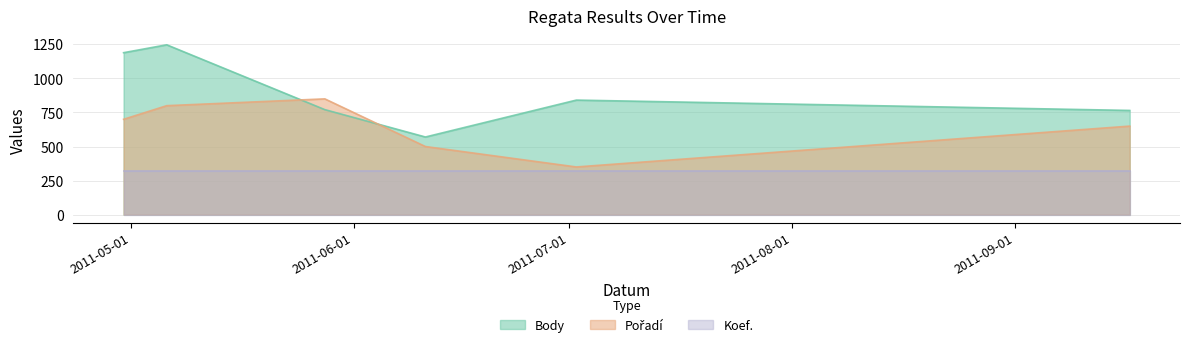

How many lines are shown in the chart?

3